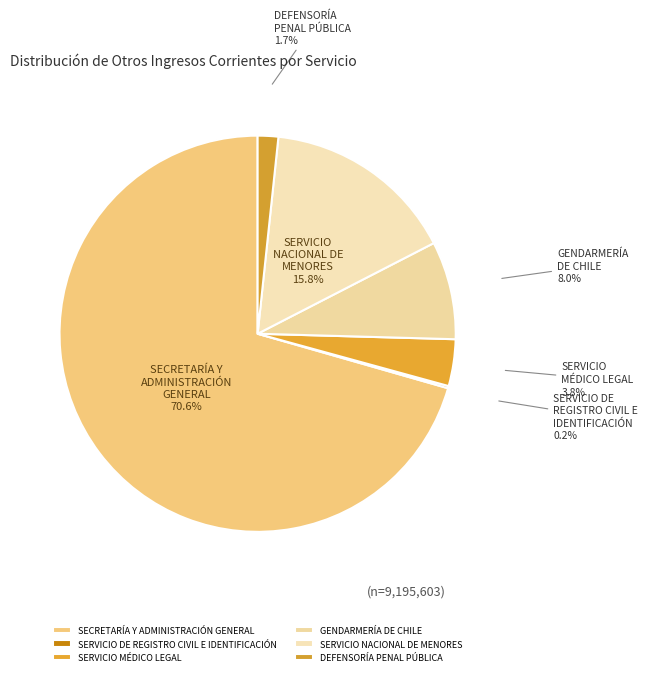

How much of the chart is everything except SERVICIO NACIONAL DE MENORES?

84.2%